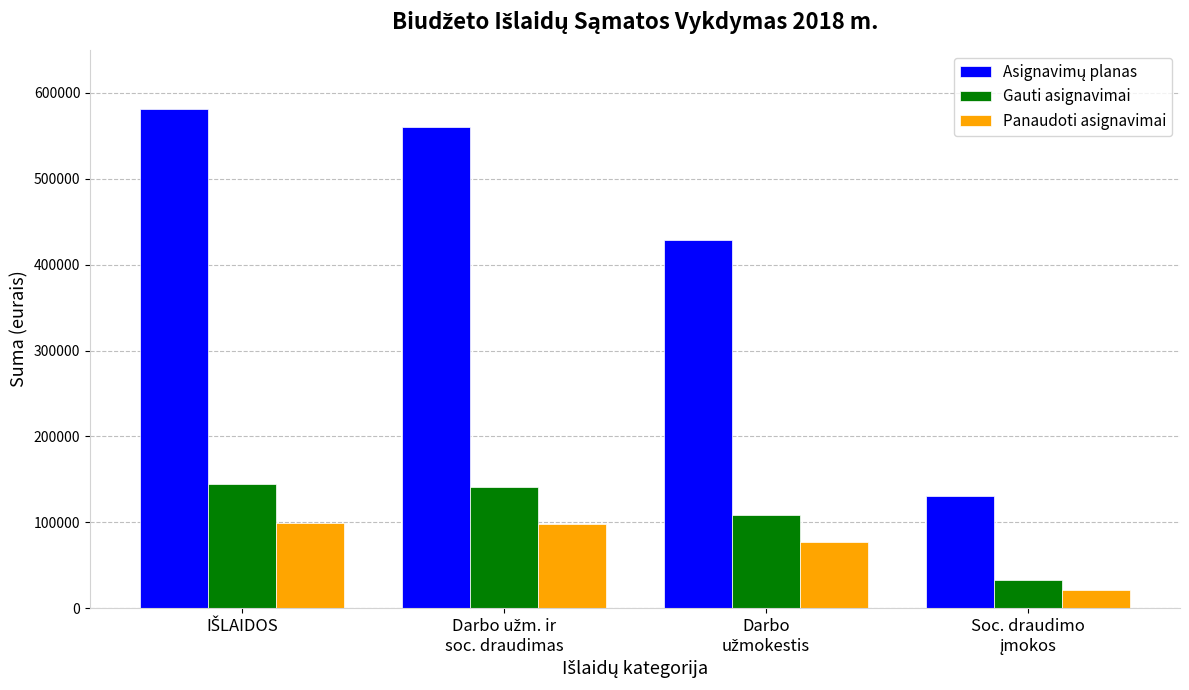

What is the sum of all Gauti asignavimai values?

427100.0